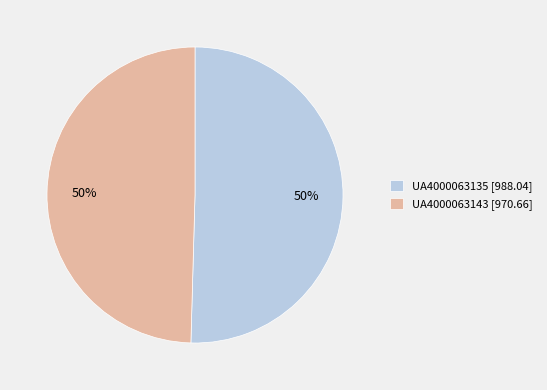

What percentage is the UA4000063143 [970.66] slice, to the nearest percent?

50%